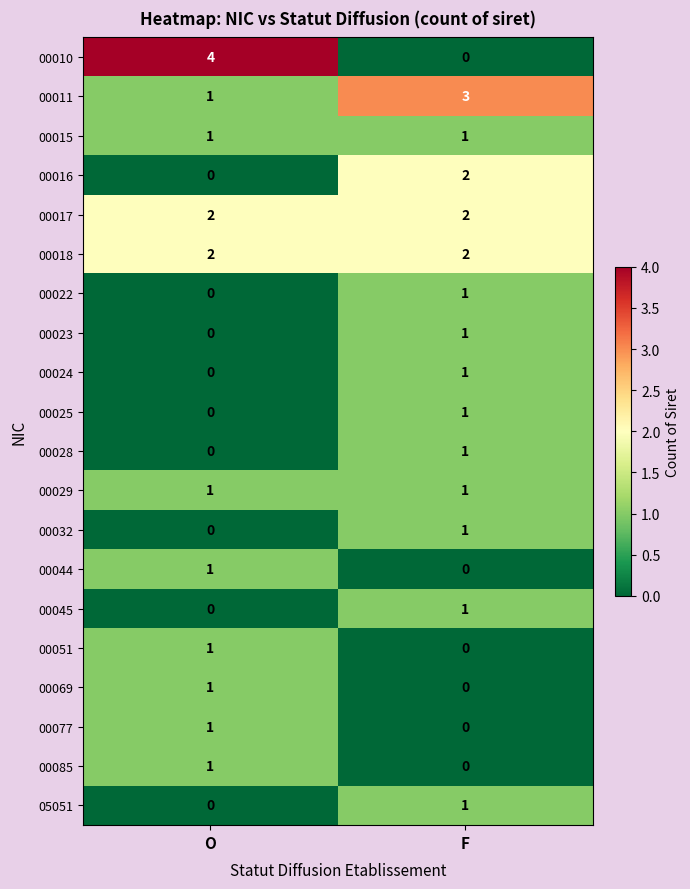

What is the difference between the highest and lowest values at O?

4